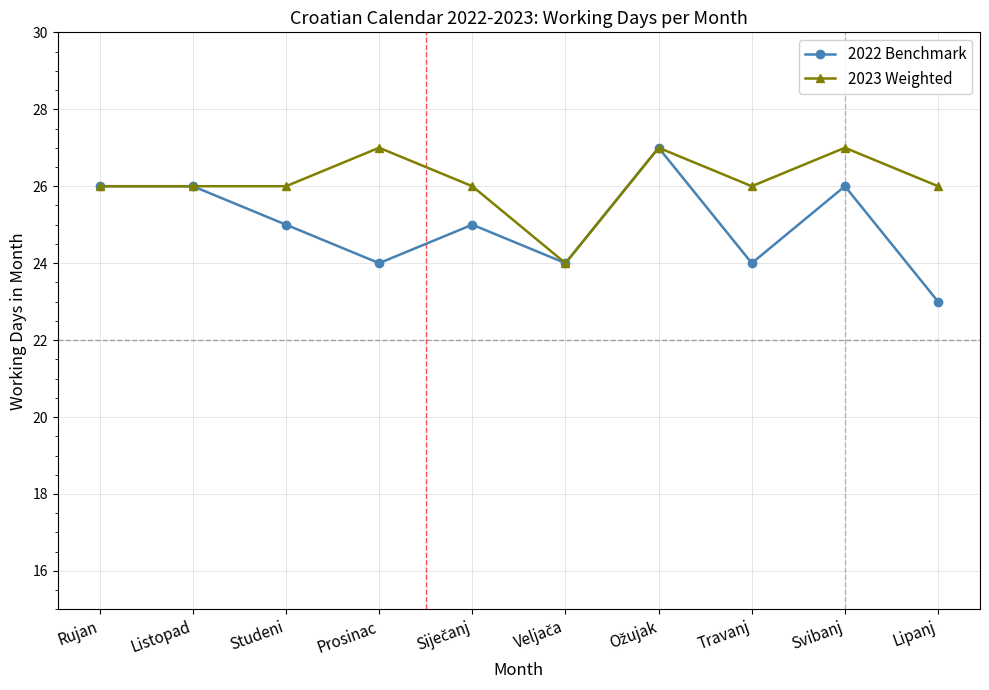

Is the value of 2022 Benchmark at Lipanj greater than the value of 2023 Weighted at Rujan?

No